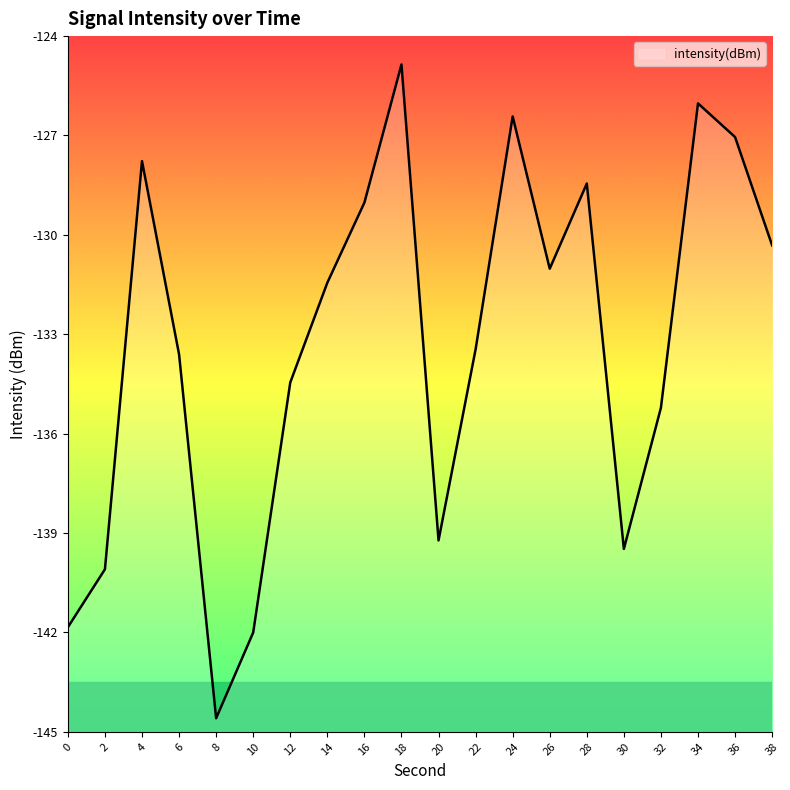

What is the greatest value displayed?

-124.9